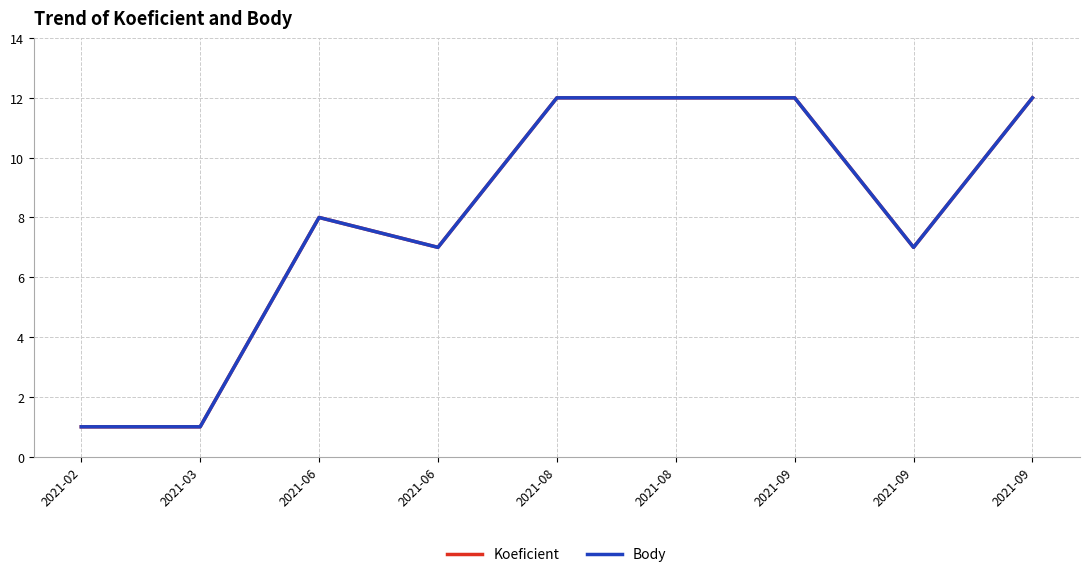

True or false: Body has more than 1 interior local peaks.

False